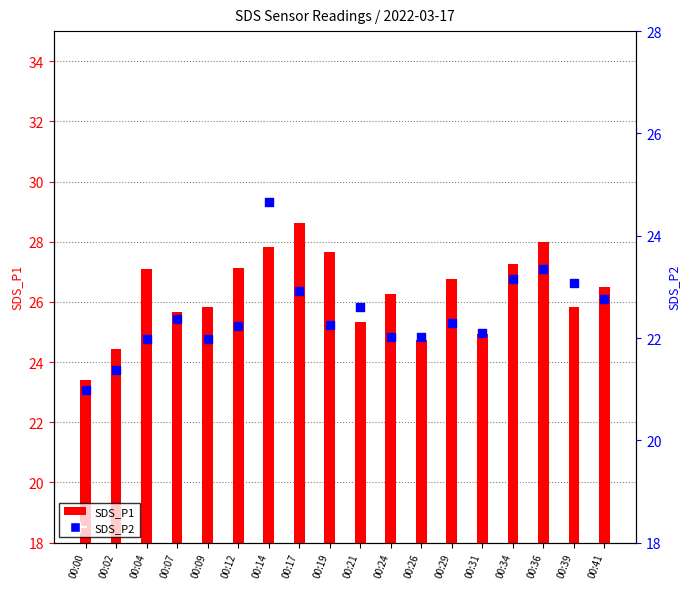

Is the value of SDS_P1 at 00:09 greater than the value of SDS_P2 at 00:39?

Yes